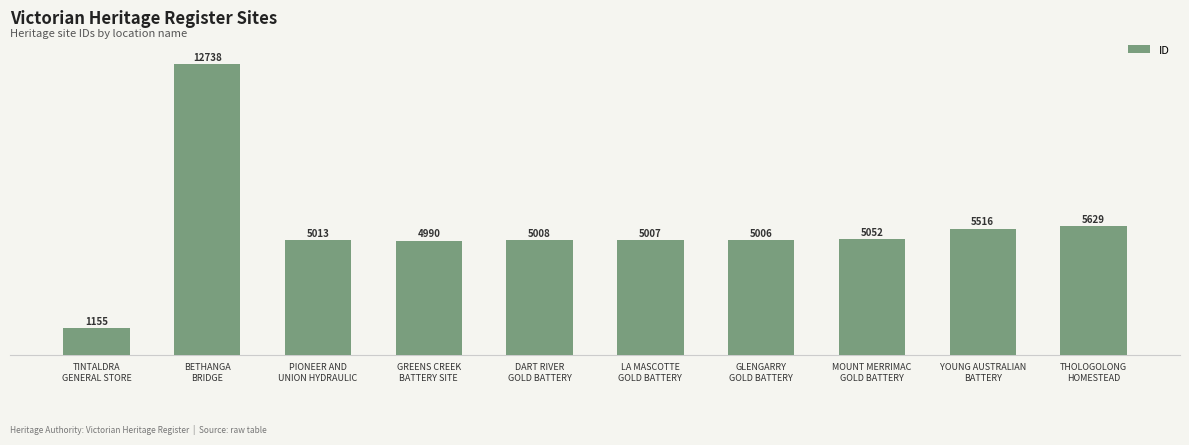

What is the approximate value at BETHANGA
BRIDGE, to the nearest 10?

12740